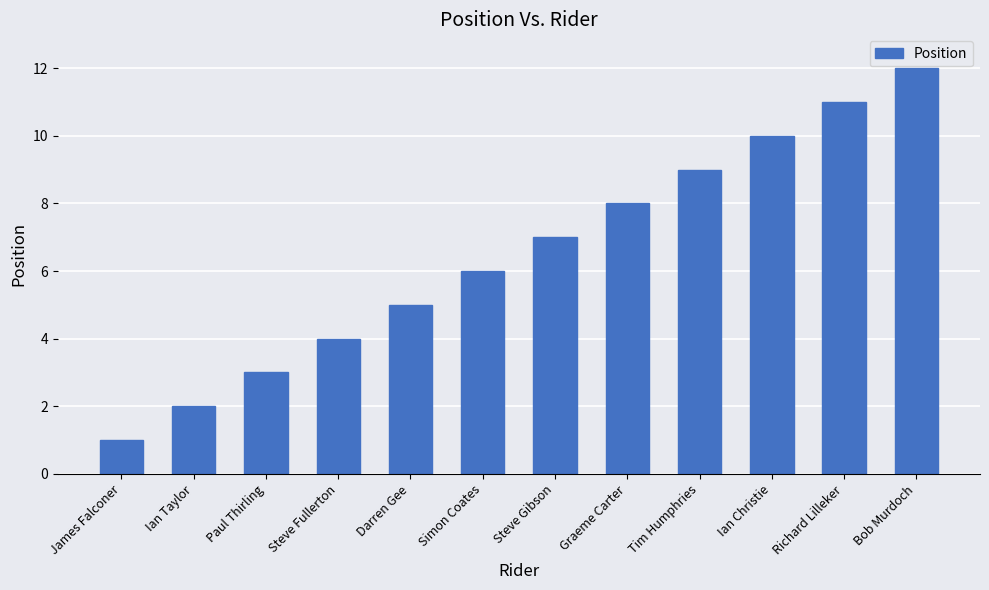

What is the difference between the maximum and second lowest values?

10